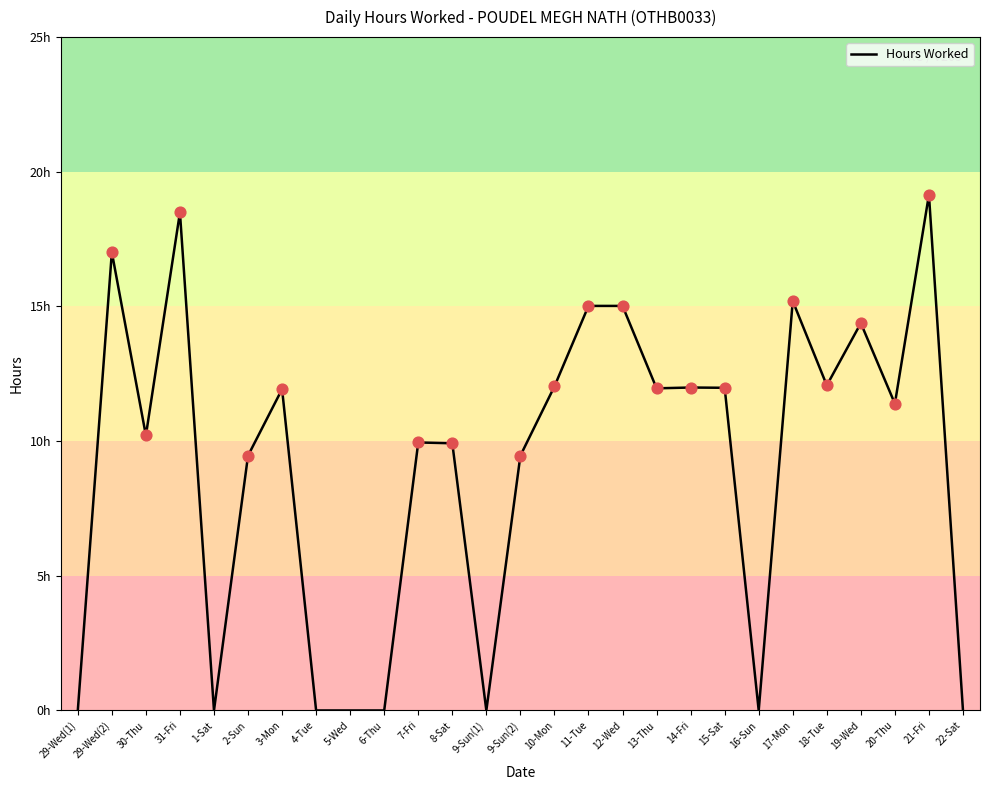

Which has a higher value, 31-Fri or 30-Thu?

31-Fri